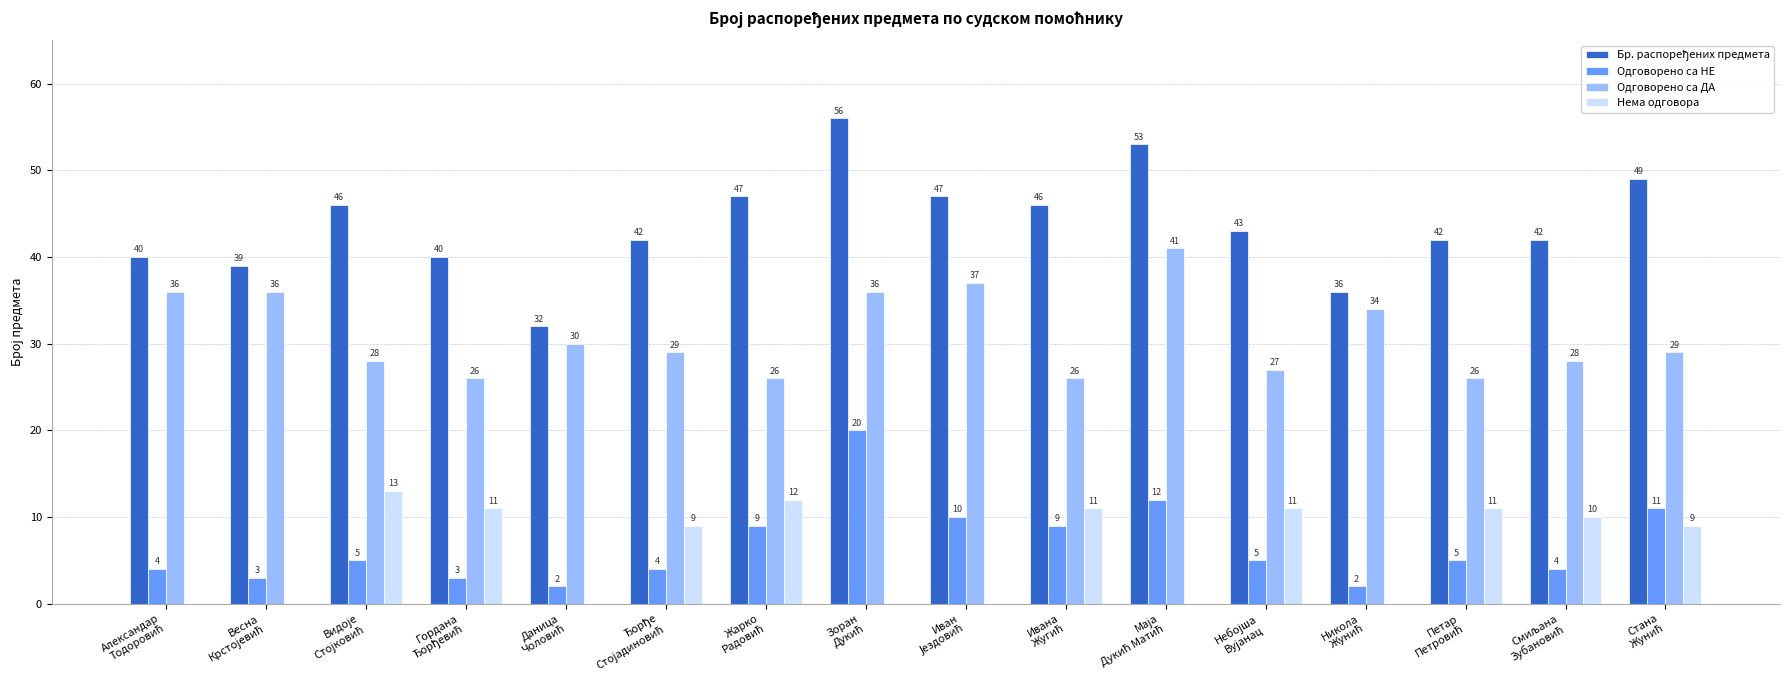

Are the bars horizontal?

No